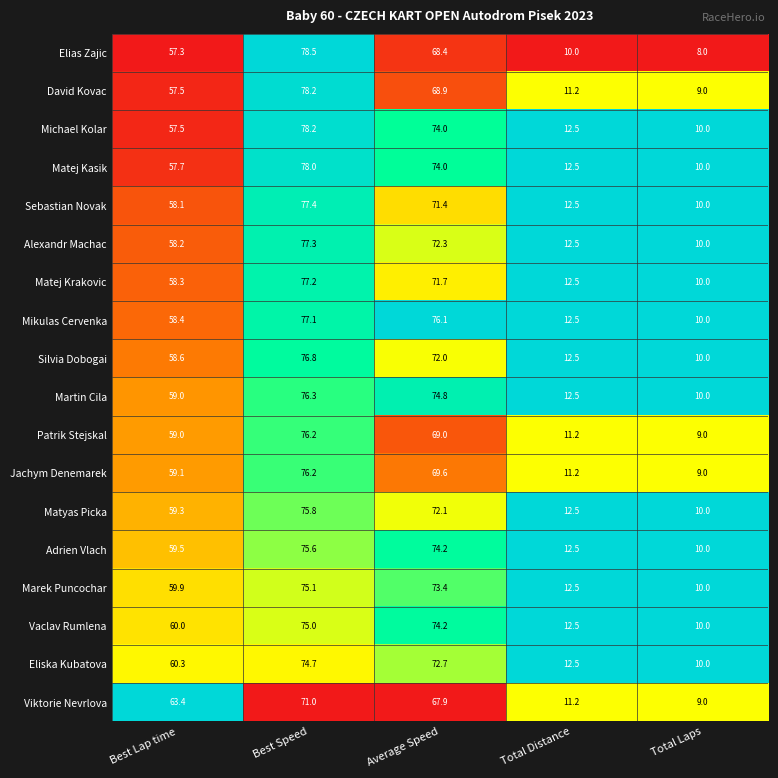

What is the sum of all Marek Puncochar values?

230.9